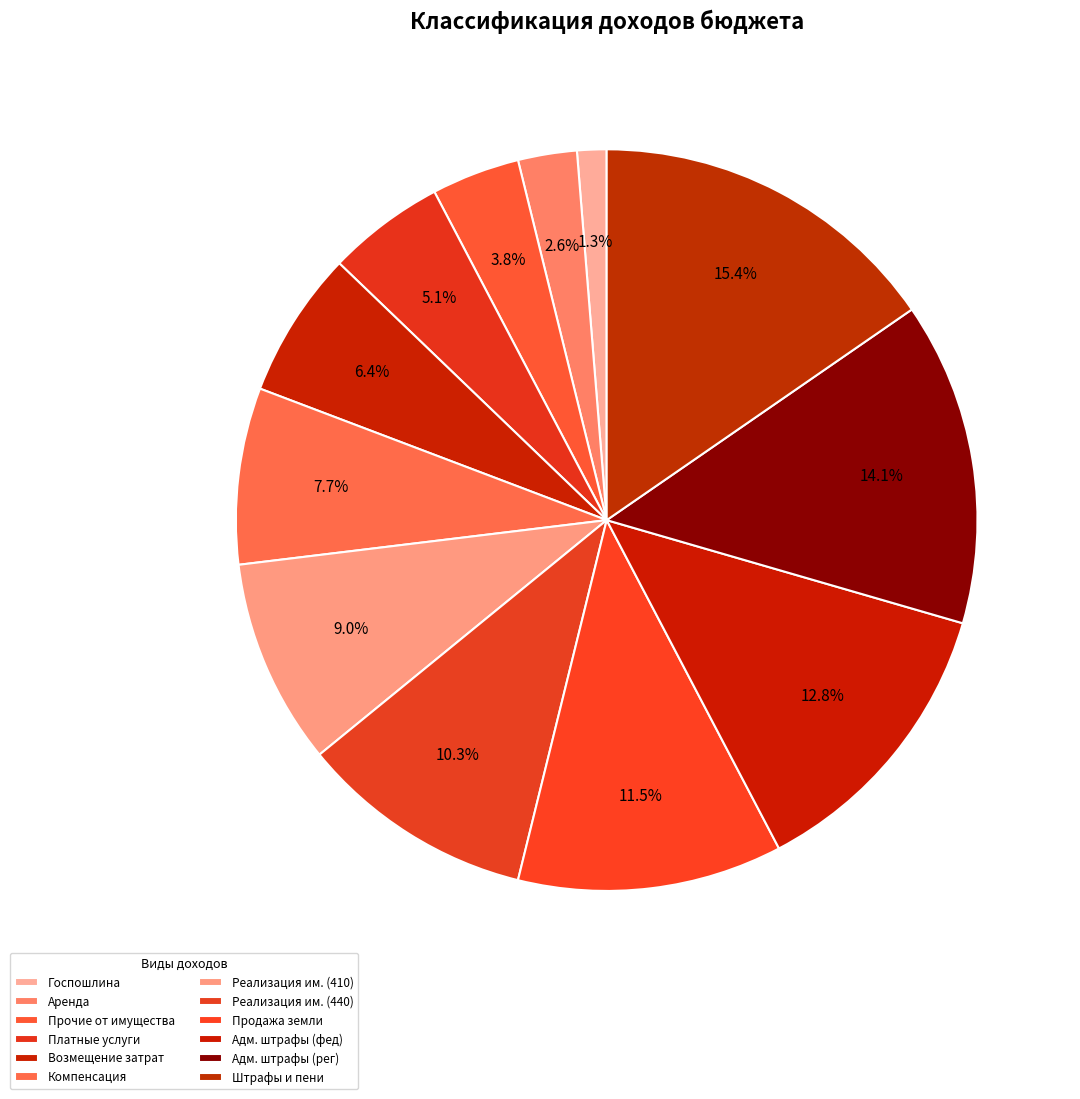

Count the number of slices in the pie.

12